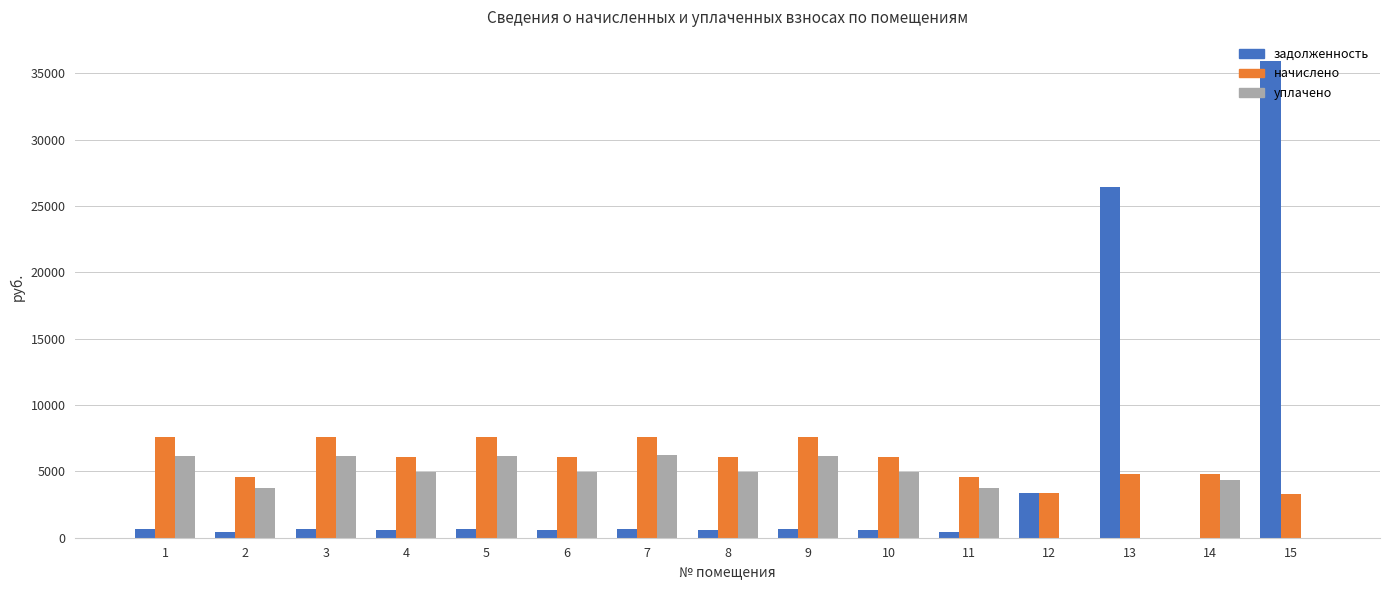

What is the total value across all series at 12?

6749.0